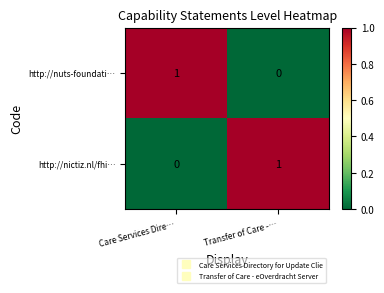

How many values in http://nictiz.nl/fhi… are above zero?

1